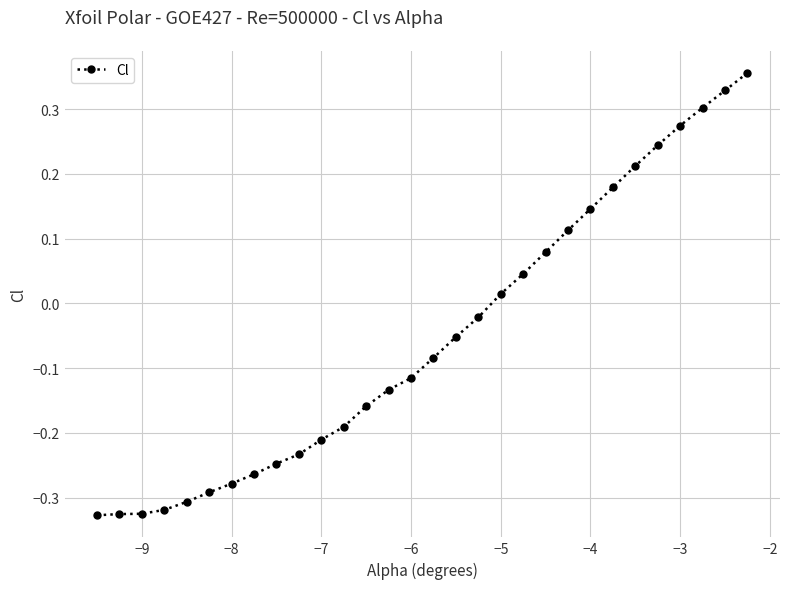

What is the difference between the maximum and minimum values?

0.7